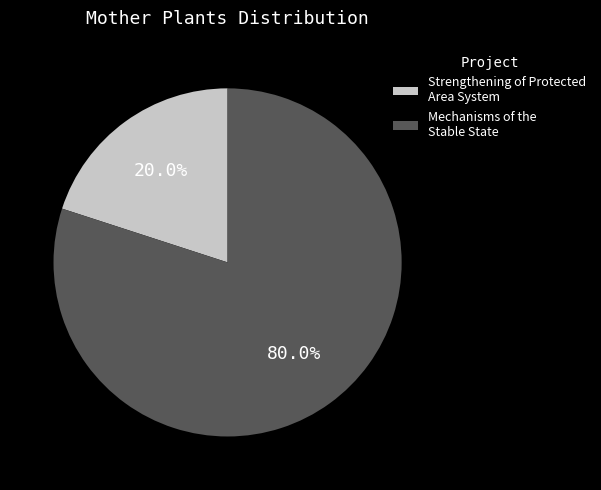

Do Mechanisms of the Stable State and Strengthening of Protected Area System together represent more than half of the pie?

Yes